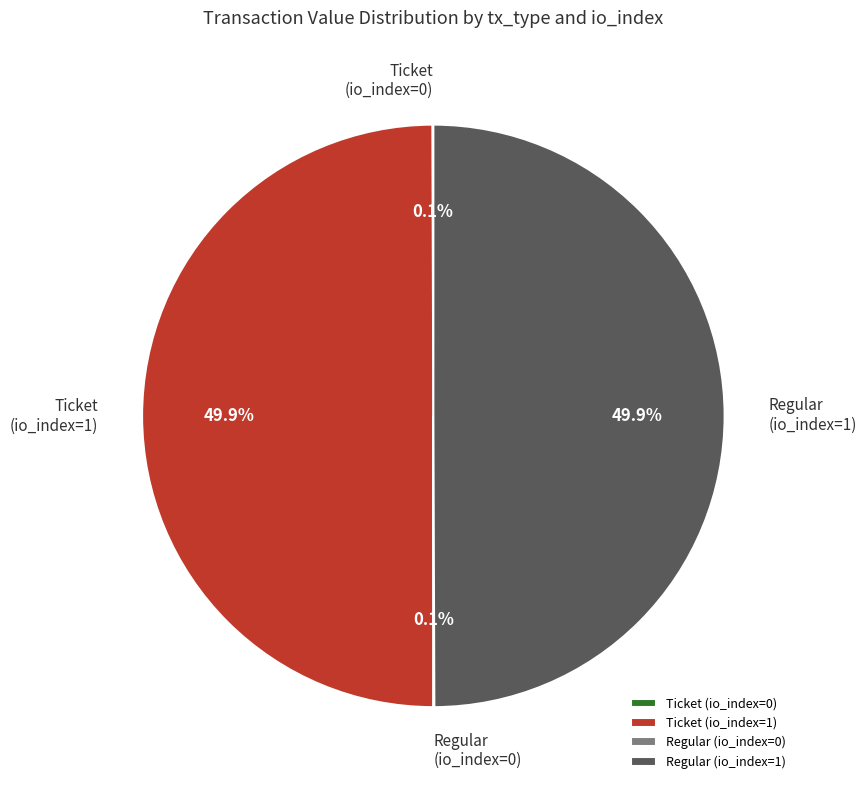

What portion of the pie excludes Regular (io_index=1)?

50.1%